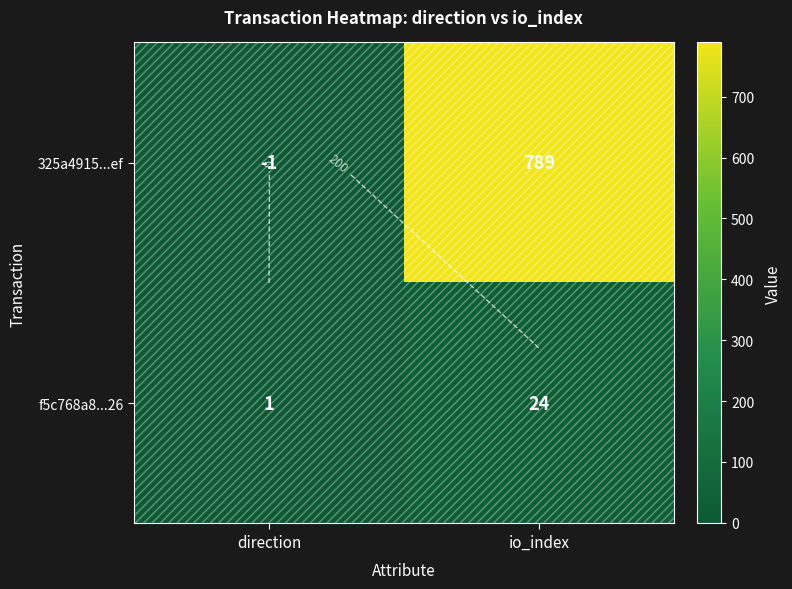

What is the difference between the highest and lowest values at io_index?

765